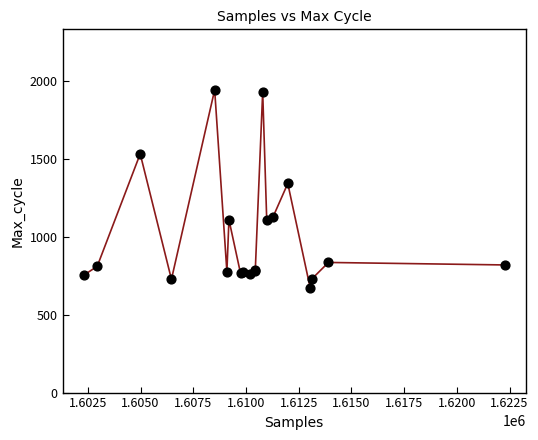

What Y value in the scatter plot is closest to 1304?

1340